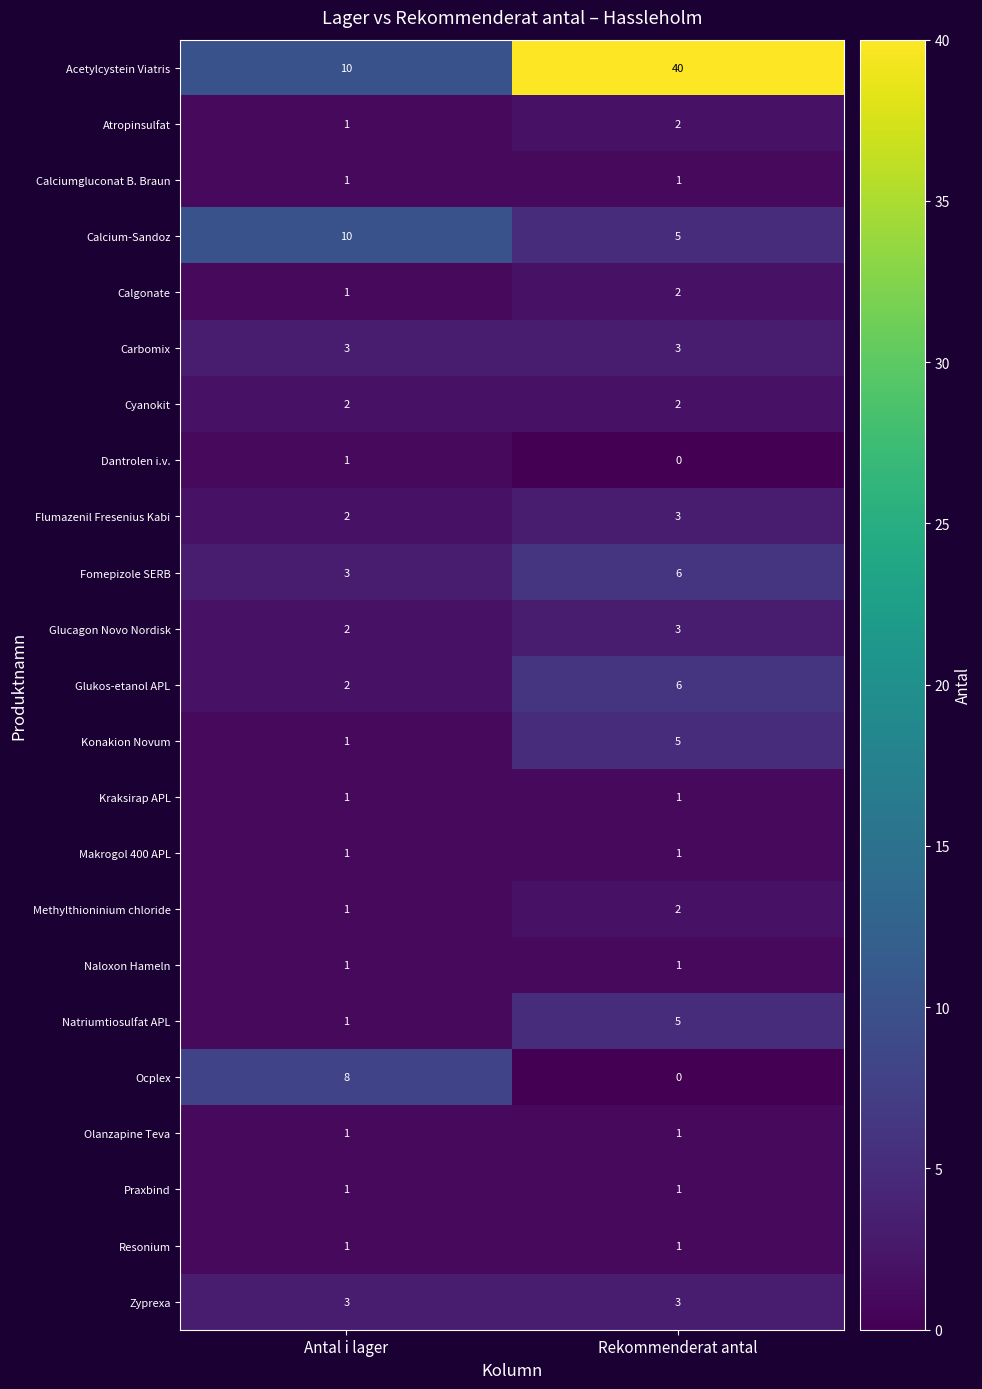

At which category does the chart reach its peak across all series?

Rekommenderat antal